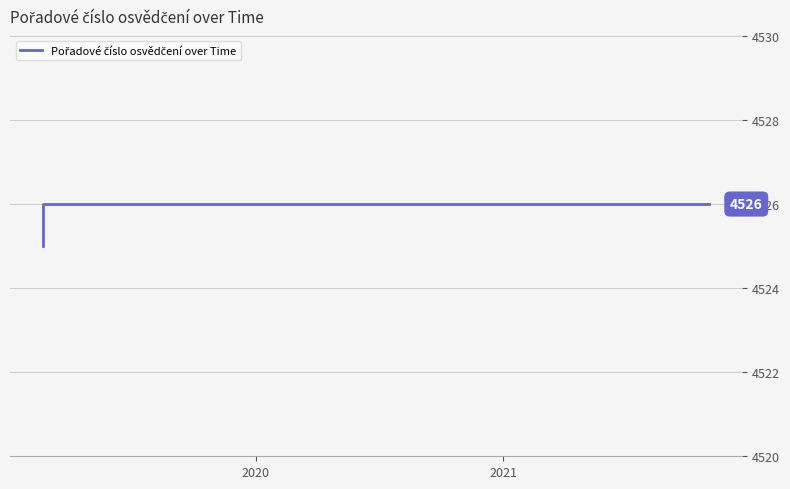

How many lines are shown in the chart?

1